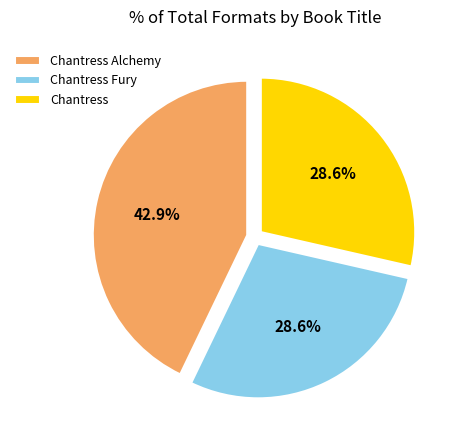

Which category has the biggest portion of the pie?

Chantress Alchemy